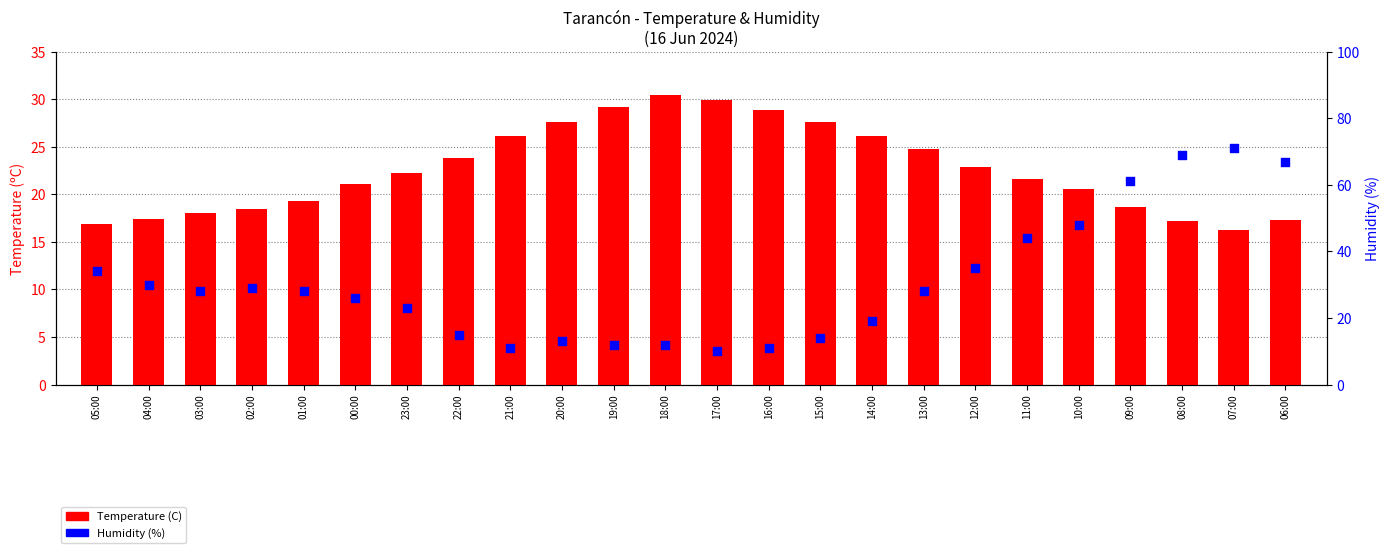

What is the total value across all series at 14:00?

45.1